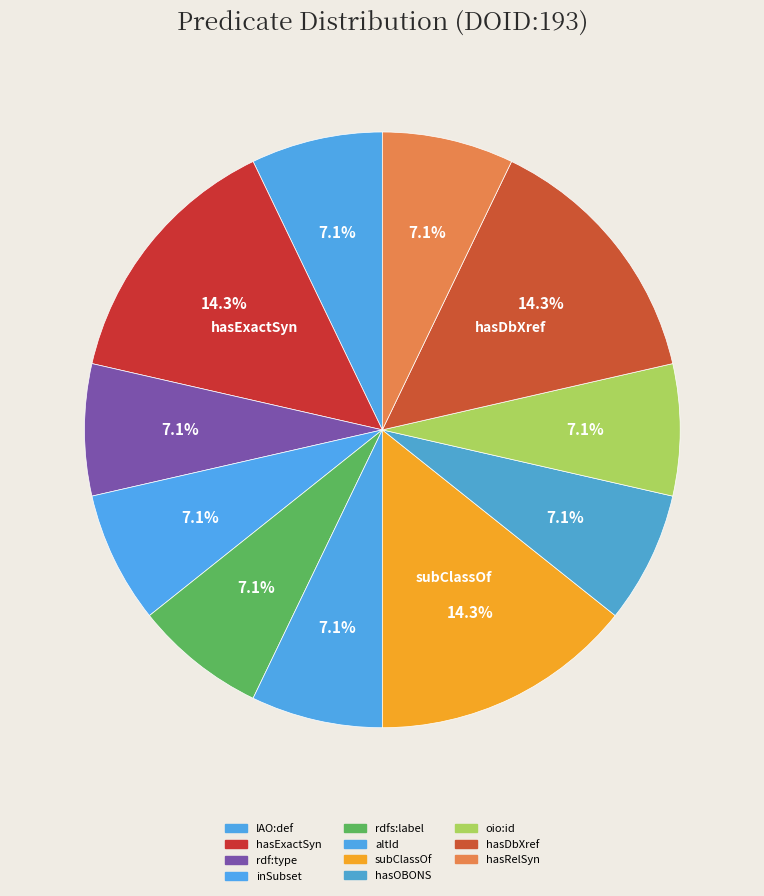

How many segments does this pie chart have?

11